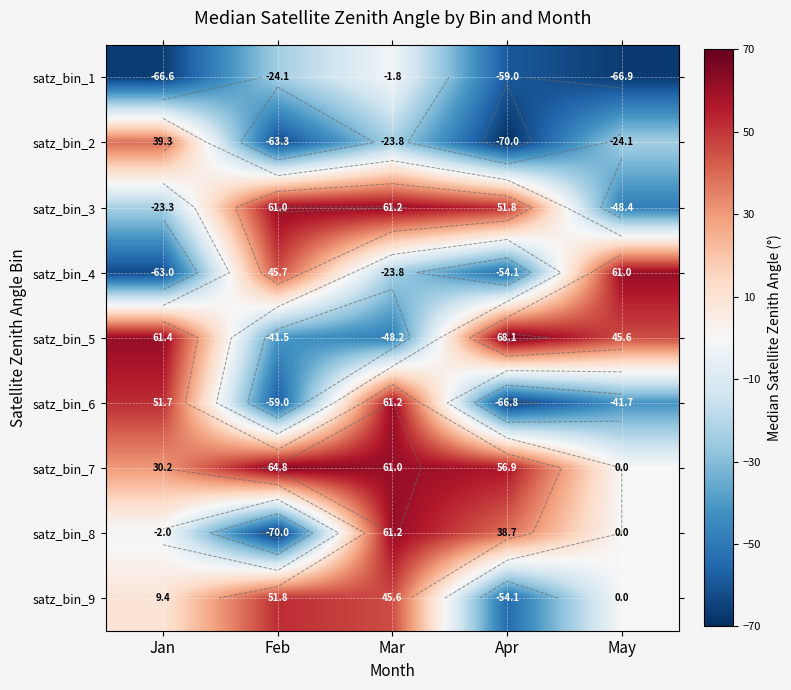

Is it true that satz_bin_5 equals -73.9 at Feb?

False